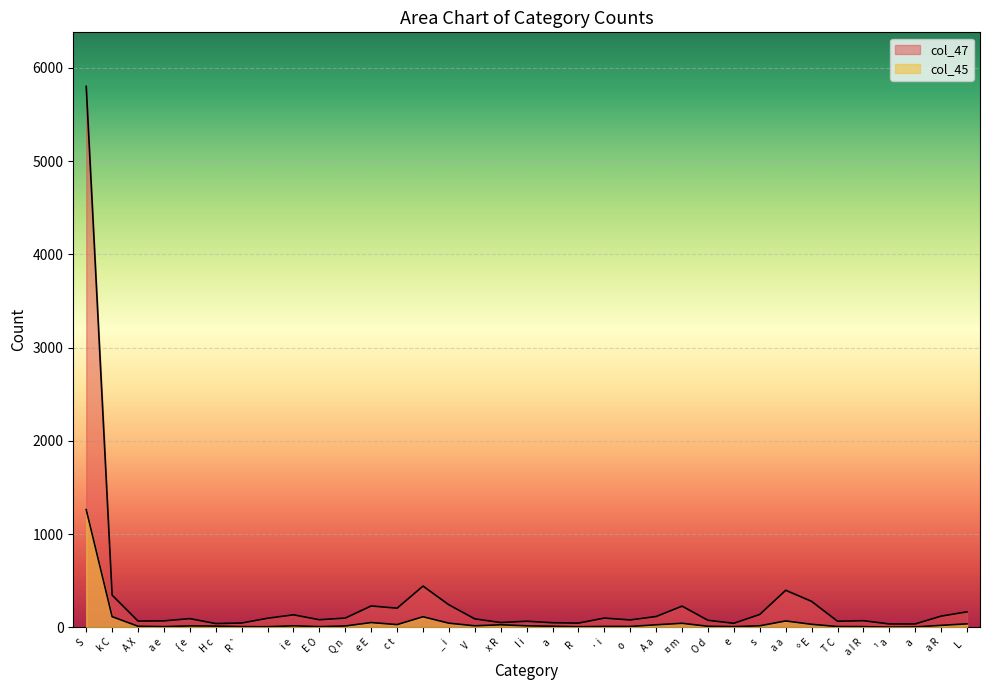

Rank the series by their maximum value, from highest to lowest.

col_47, col_45